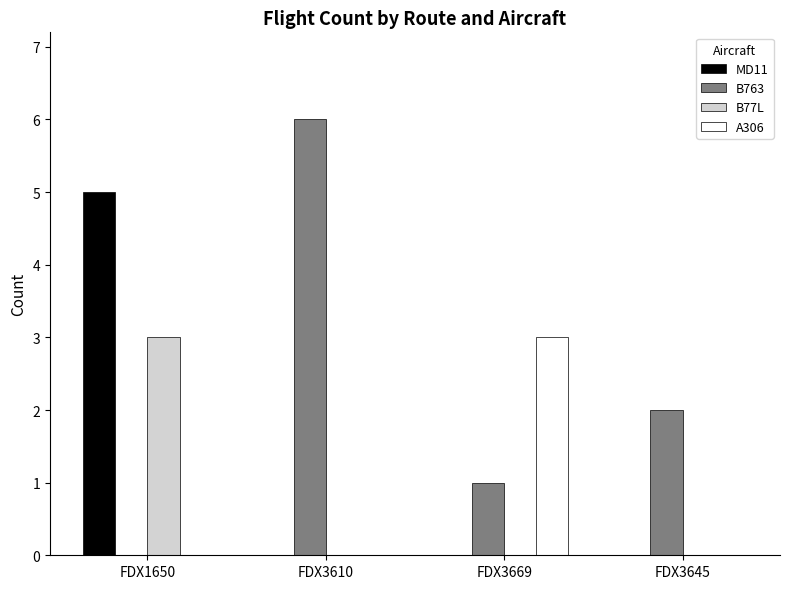

Which series has the widest spread of values?

B763